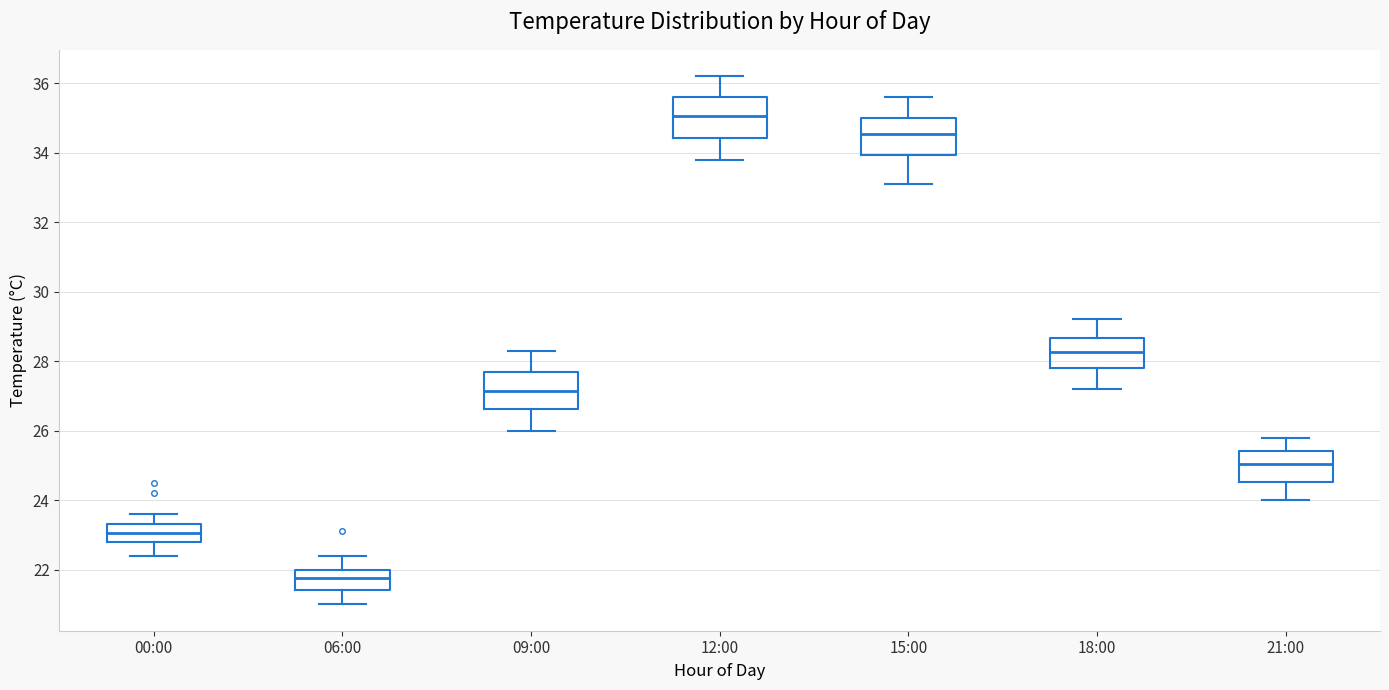

Where does the lower whisker of the box for 12:00 end on the y-axis? The values are not printed on the chart, so give them approximately, as read against the axis.

33.8